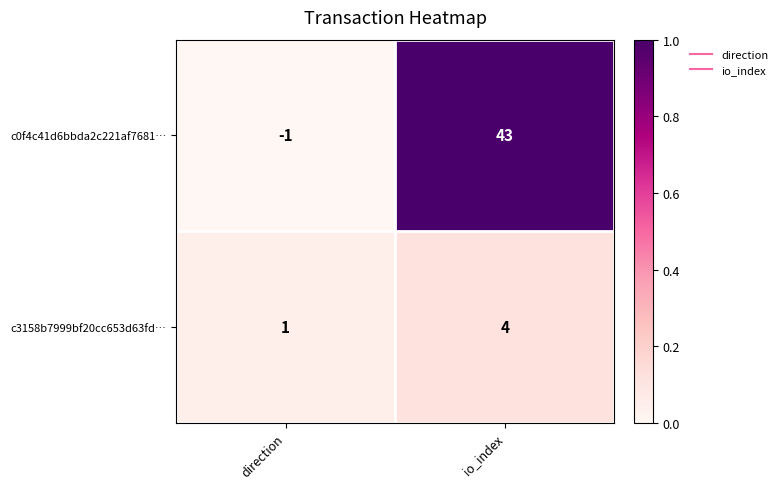

What is the maximum value shown in the chart?

43